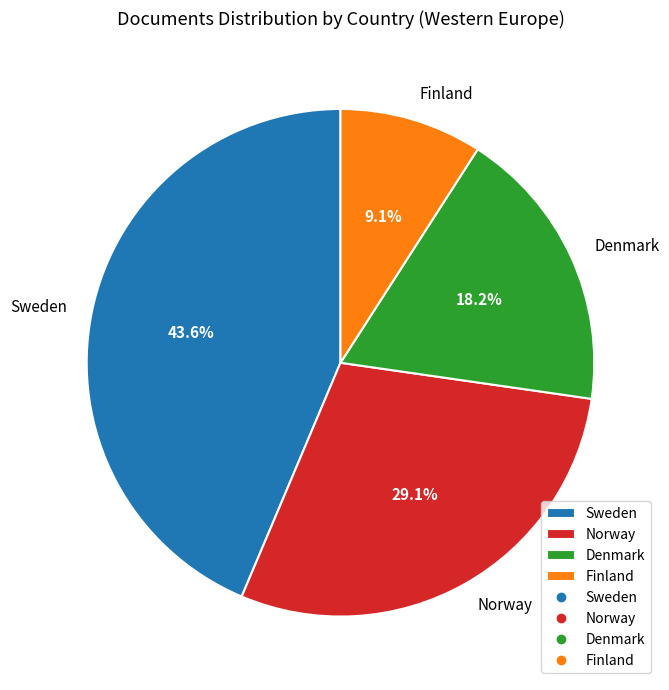

To the nearest percent, what portion does Norway represent?

29%